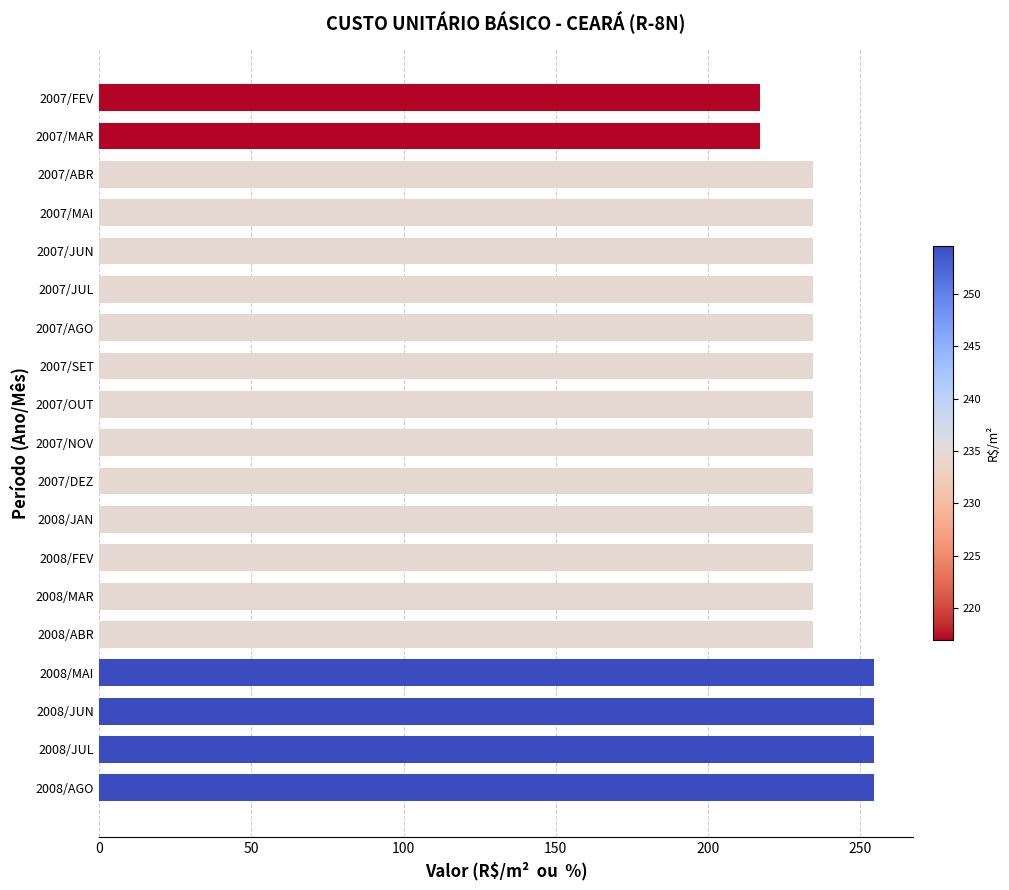

True or false: the data shows 79.5 at 2008/MAR.

False